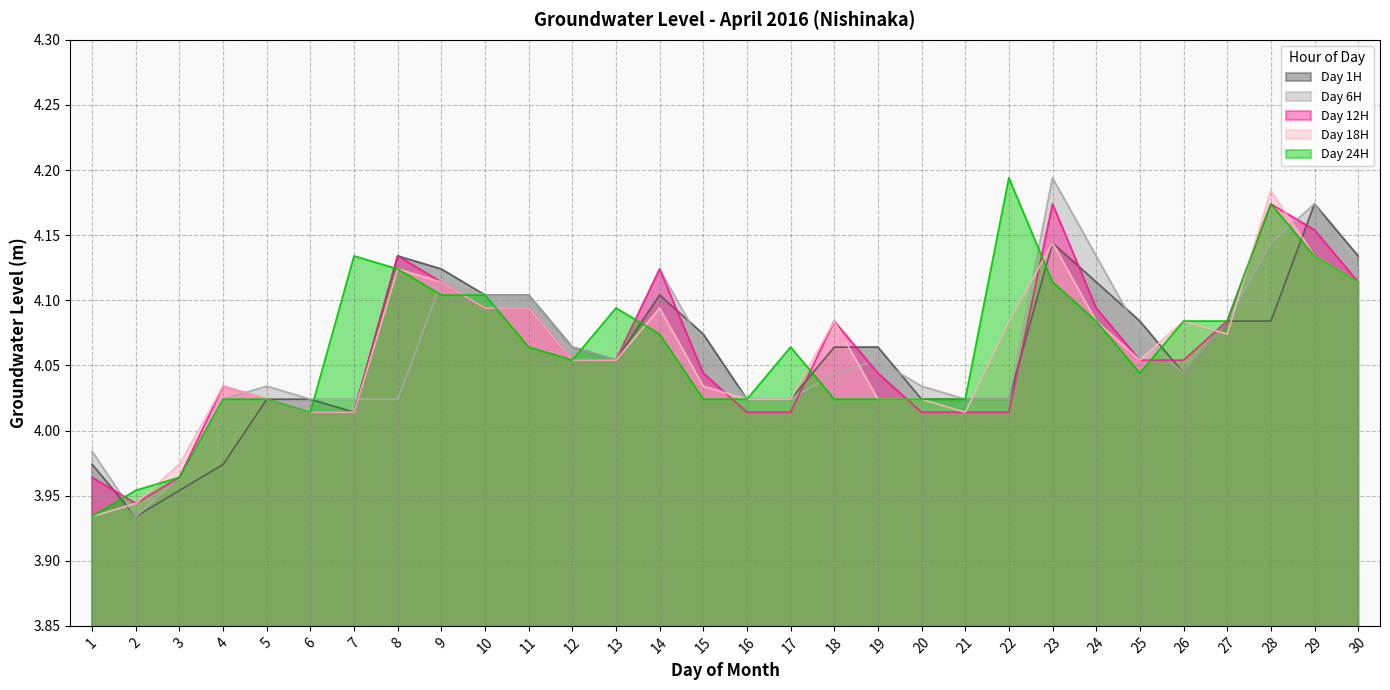

How many times do Day 1H and Day 18H cross each other?

7